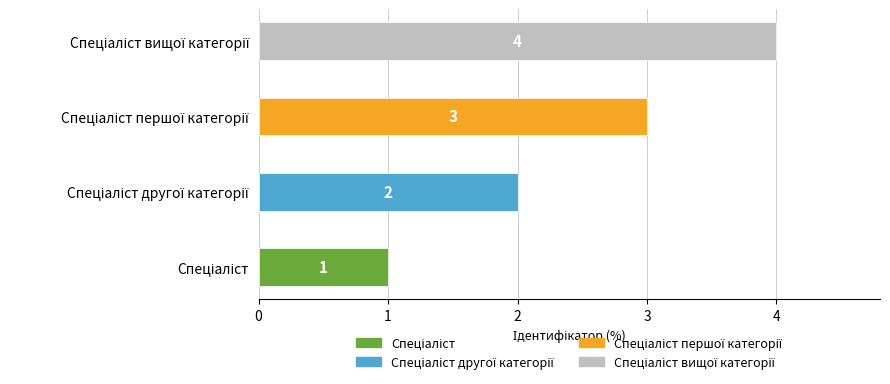

The value at Спеціаліст is 1. True or false?

True